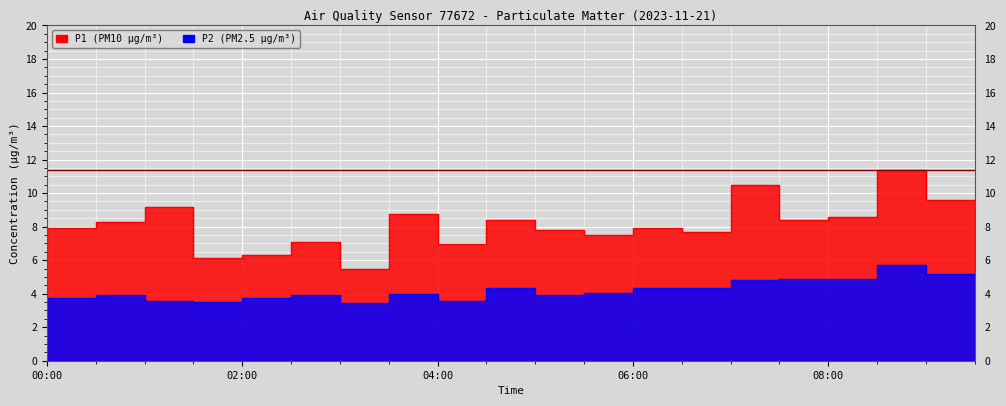

Reading right to left, extract all data points from this chart.

P1: 09:30=9.6	09:00=11.3	08:30=8.6	08:00=8.4	07:30=10.5	07:00=7.7	06:30=7.9	06:00=7.5	05:30=7.8	05:00=8.4	04:30=7.0	04:00=8.8	03:30=5.5	03:00=7.1	02:30=6.3	02:00=6.1	01:30=9.2	01:00=8.3	00:30=7.9	00:00=6.6
P2: 09:30=5.2	09:00=5.7	08:30=4.9	08:00=4.9	07:30=4.8	07:00=4.3	06:30=4.3	06:00=4.0	05:30=3.9	05:00=4.3	04:30=3.6	04:00=4.0	03:30=3.5	03:00=3.9	02:30=3.7	02:00=3.5	01:30=3.5	01:00=3.9	00:30=3.8	00:00=3.7